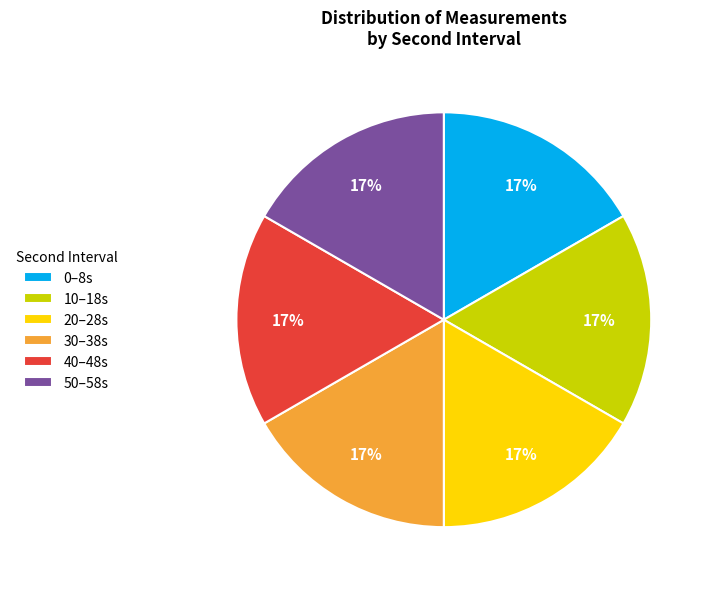

Does any single category account for the majority?

No